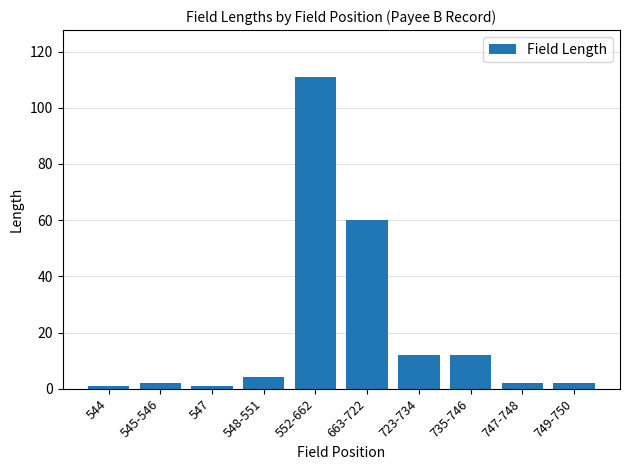

Reading left to right, list all the values displayed in this chart.

544=1	545-546=2	547=1	548-551=4	552-662=111	663-722=60	723-734=12	735-746=12	747-748=2	749-750=2